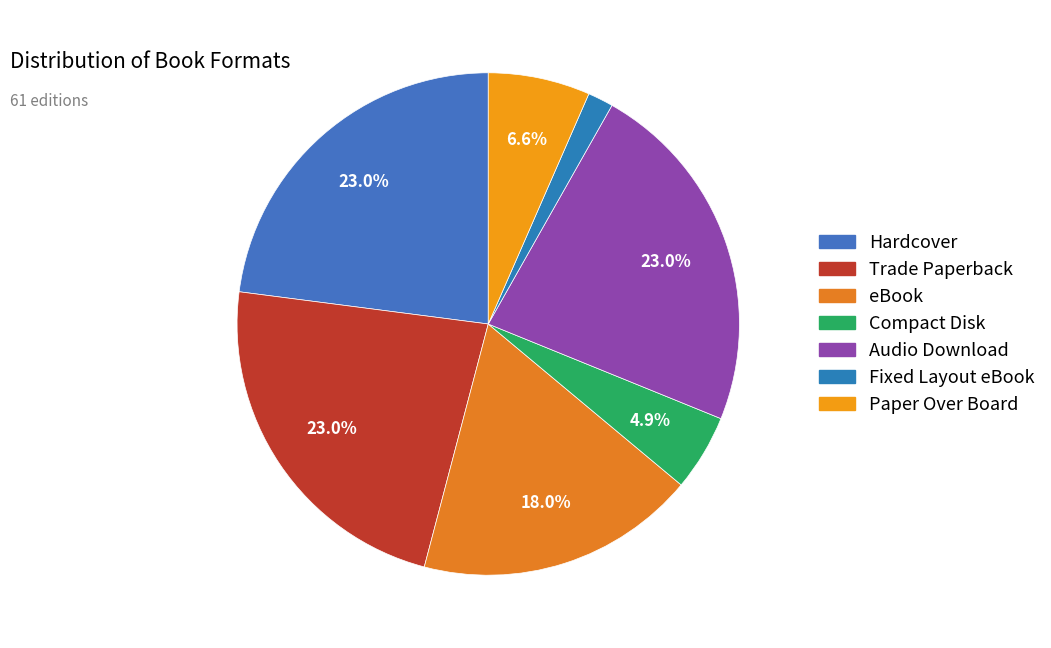

Is it true that Trade Paperback is 31% of the pie?

False